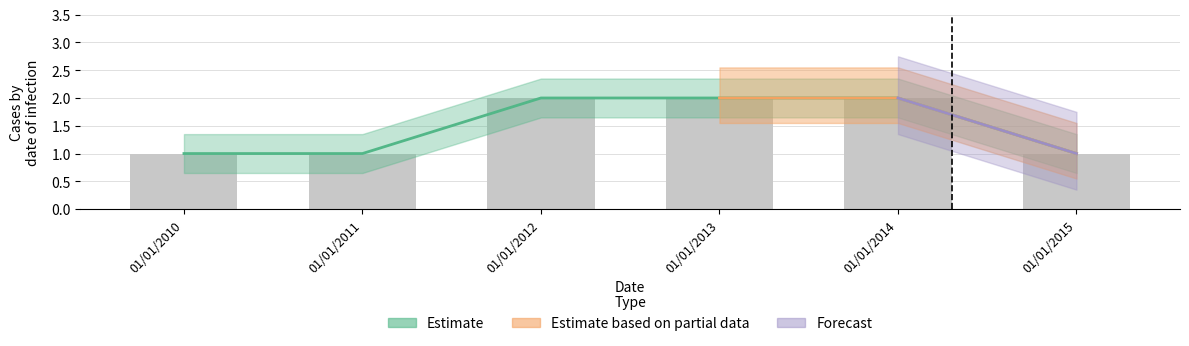

Reading left to right, transcribe all the data shown in this chart.

1	1	2	2	2	1